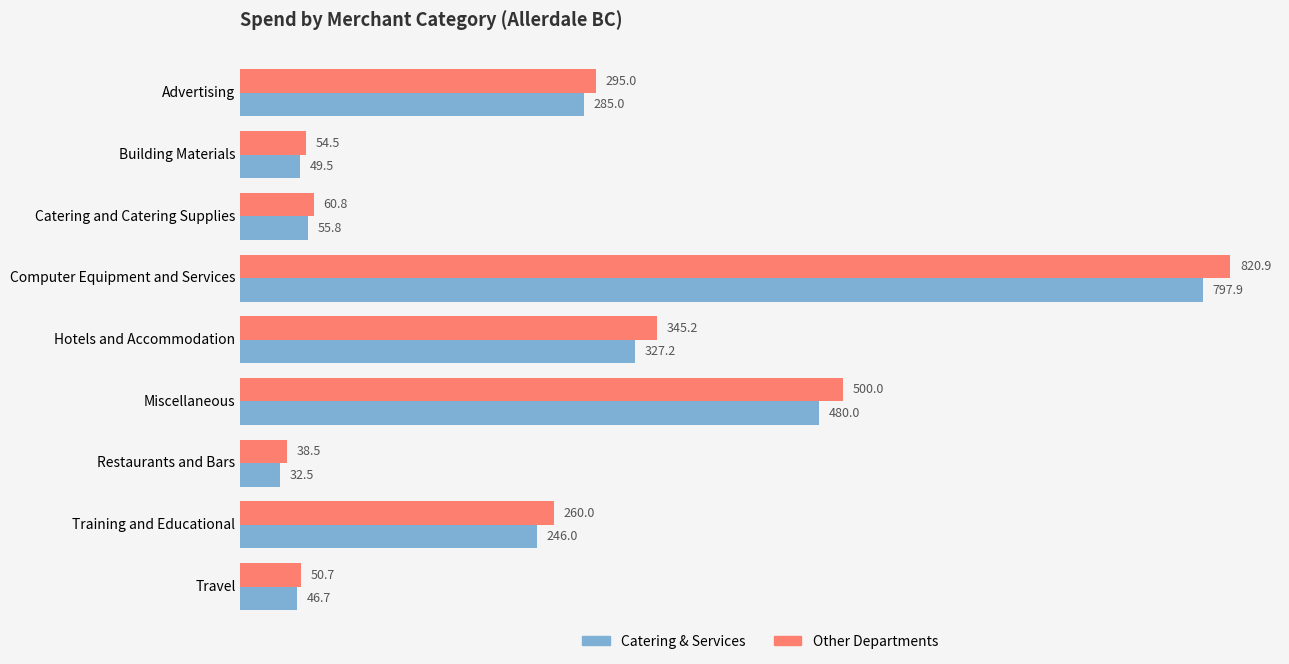

What is the total value across all series at Miscellaneous?

980.0